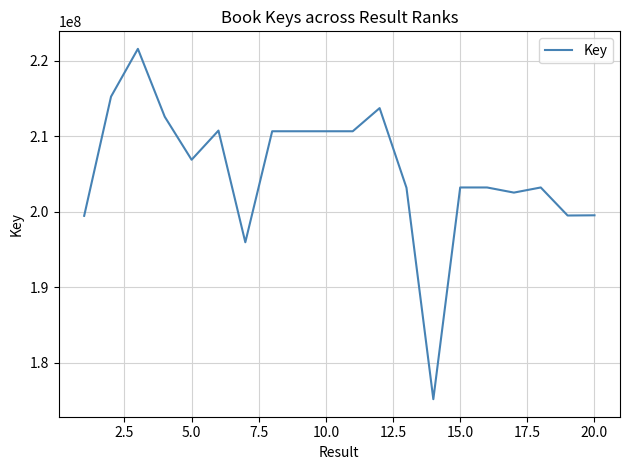

How many categories are shown in the chart?

20